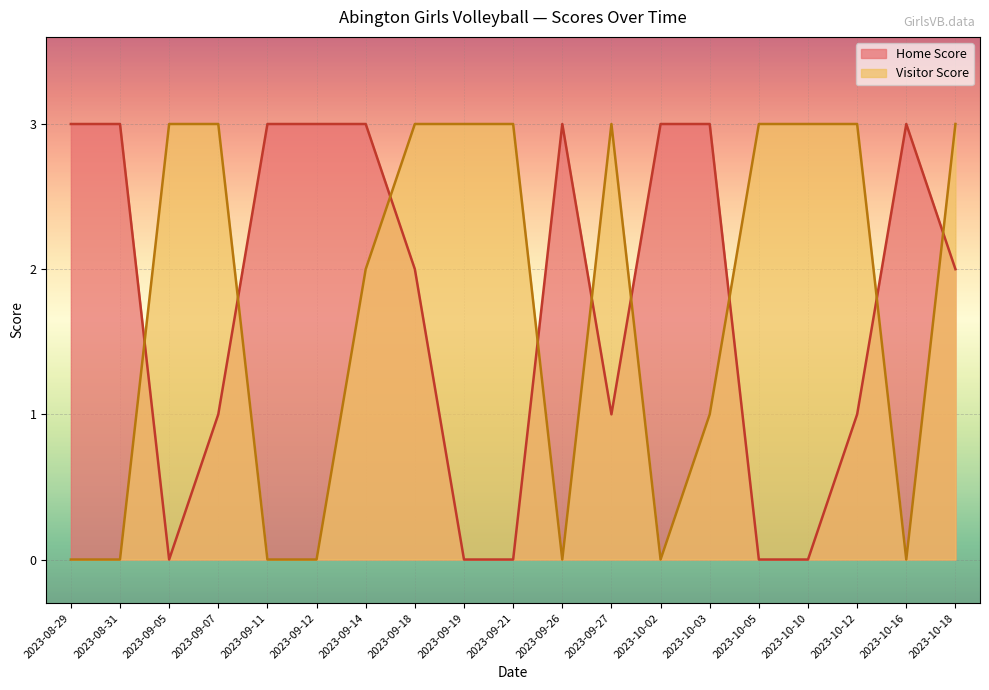

Which series has the widest spread of values?

Home Score